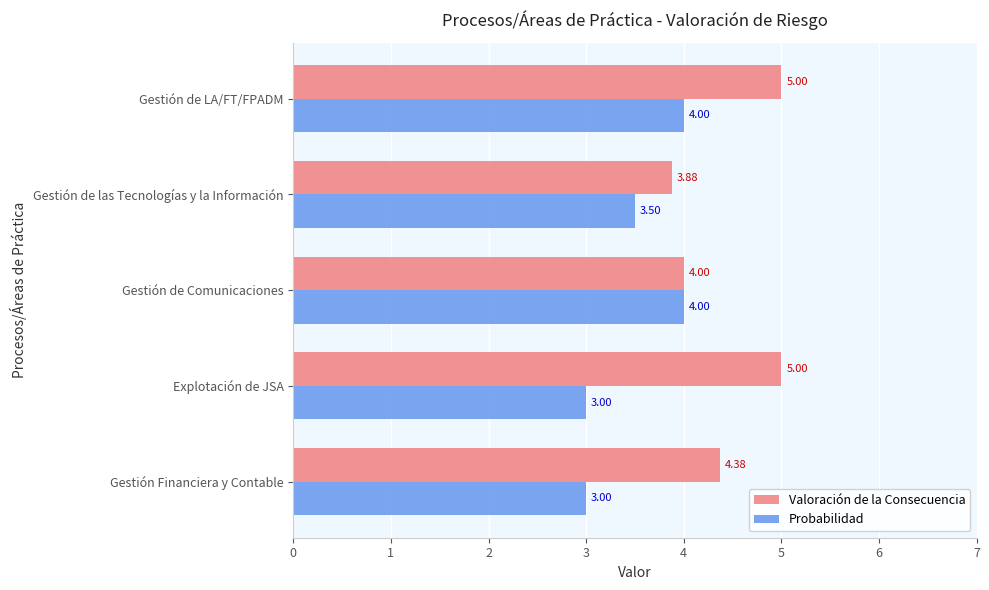

At which label is Valoración de la Consecuencia closest to 4?

Gestión de Comunicaciones